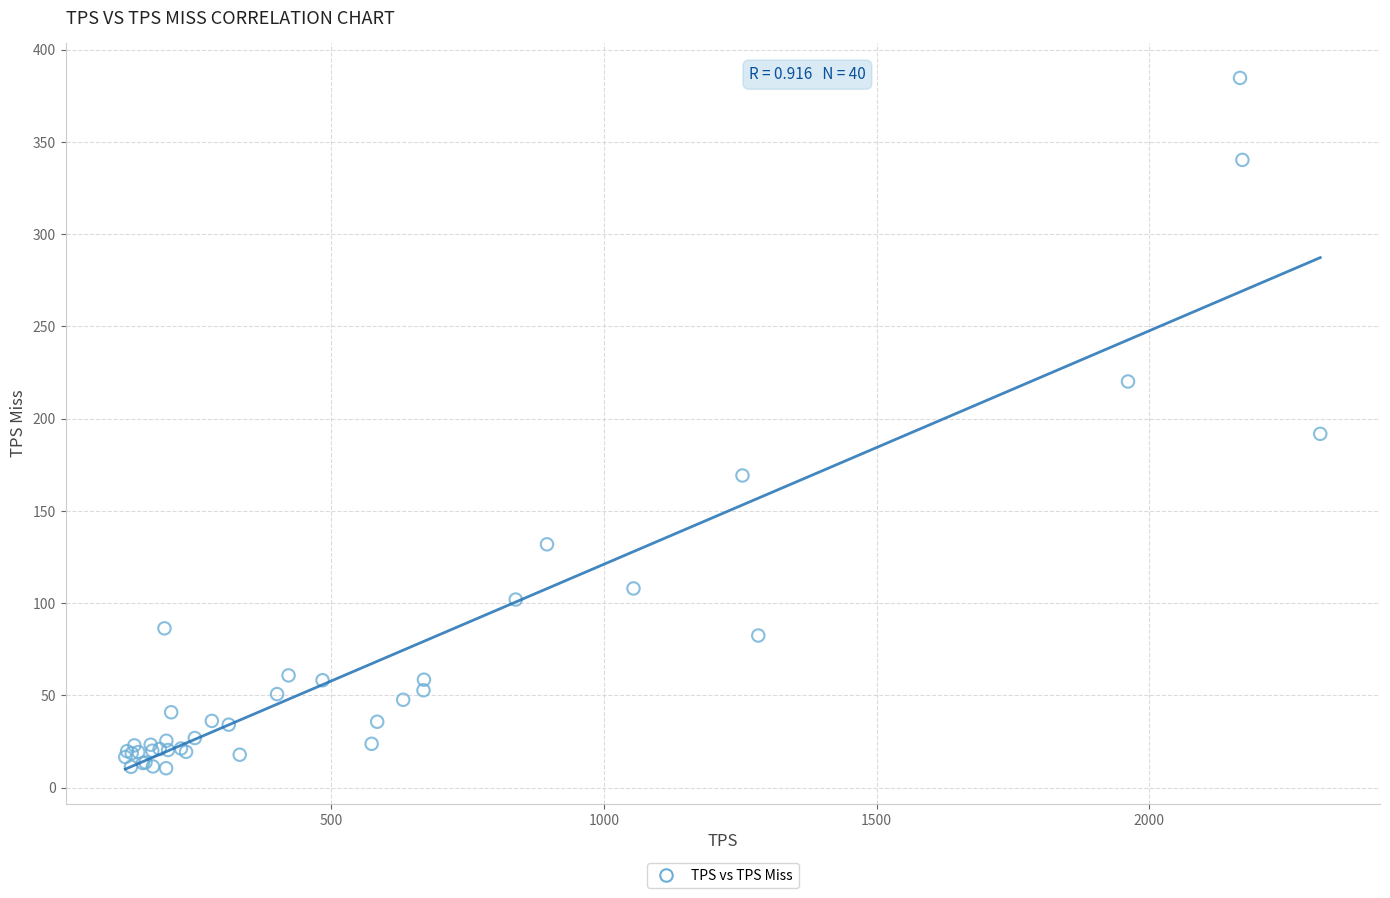

What Y value in the scatter plot is closest to 197?

191.8